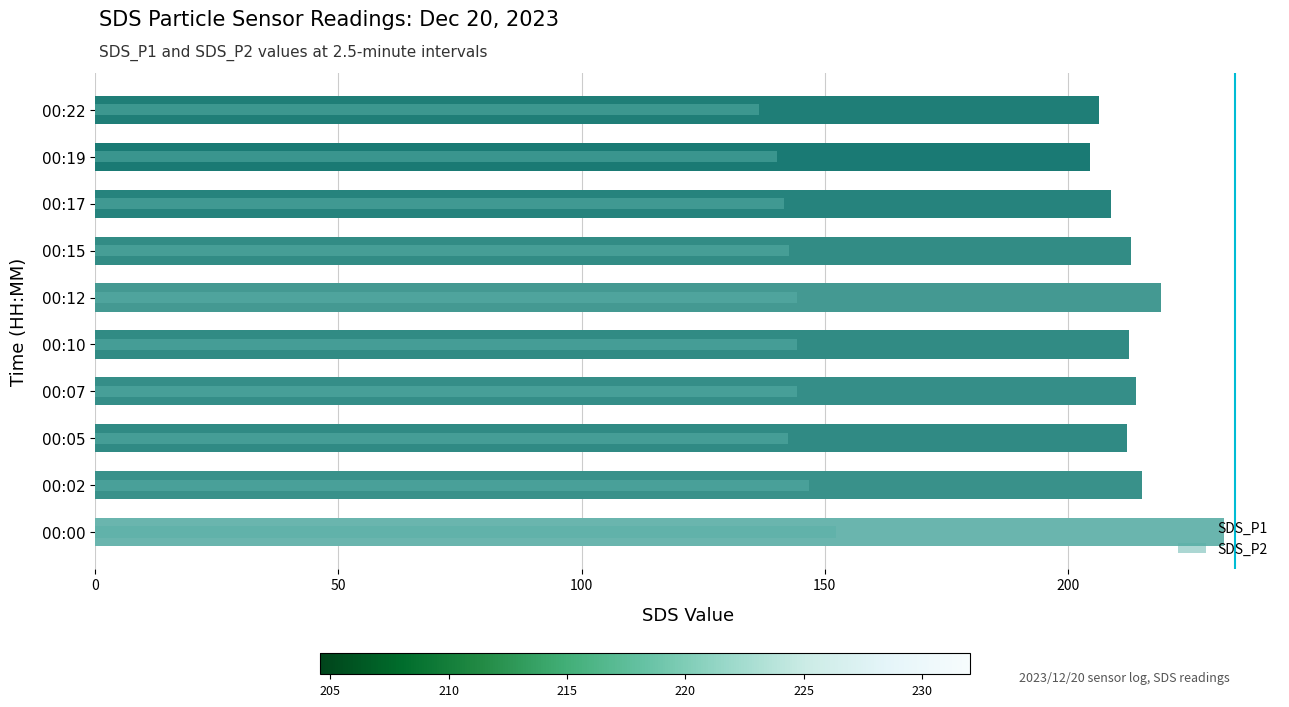

What is the approximate value at 00:00?

152.2